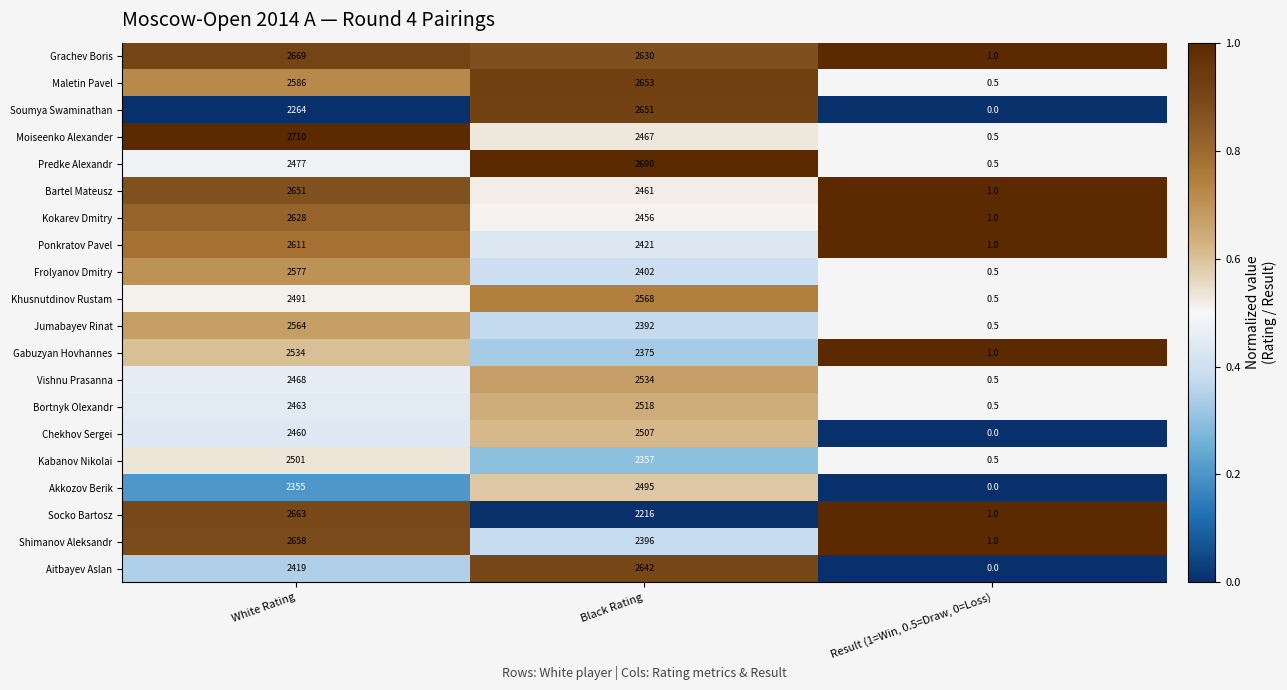

Rank the categories by Akkozov Berik value from highest to lowest.

Black Rating, White Rating, Result (1=Win, 0.5=Draw, 0=Loss)